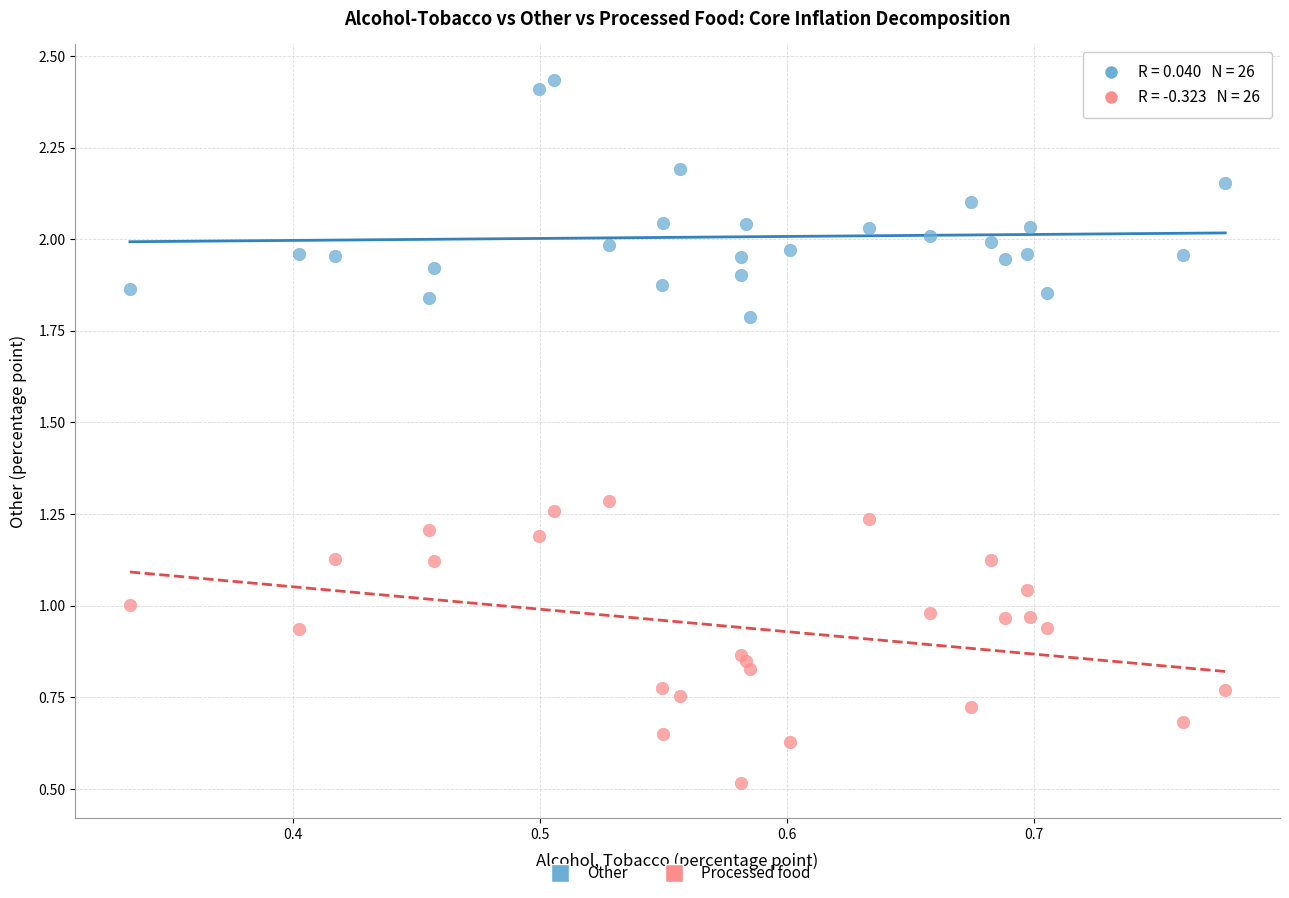

Which series reaches the maximum Y coordinate?

Other